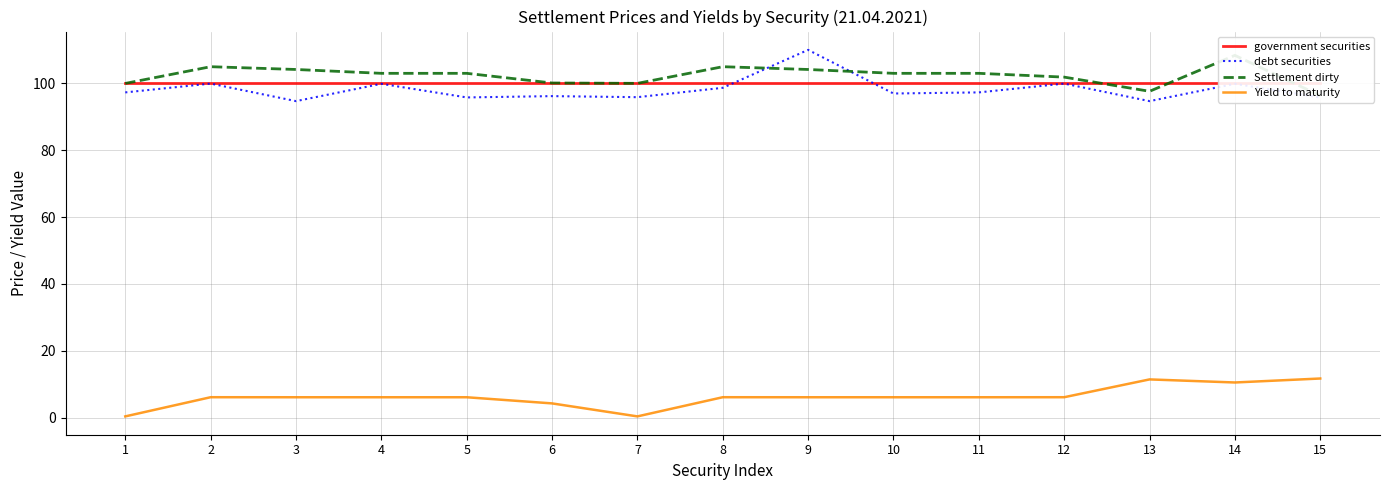

Is it true that debt securities equals 110.1 at 9?

True